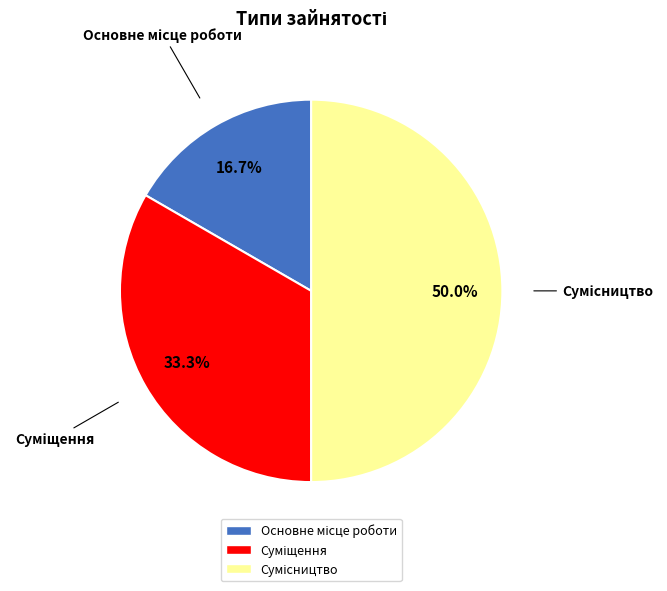

Count the number of slices in the pie.

3